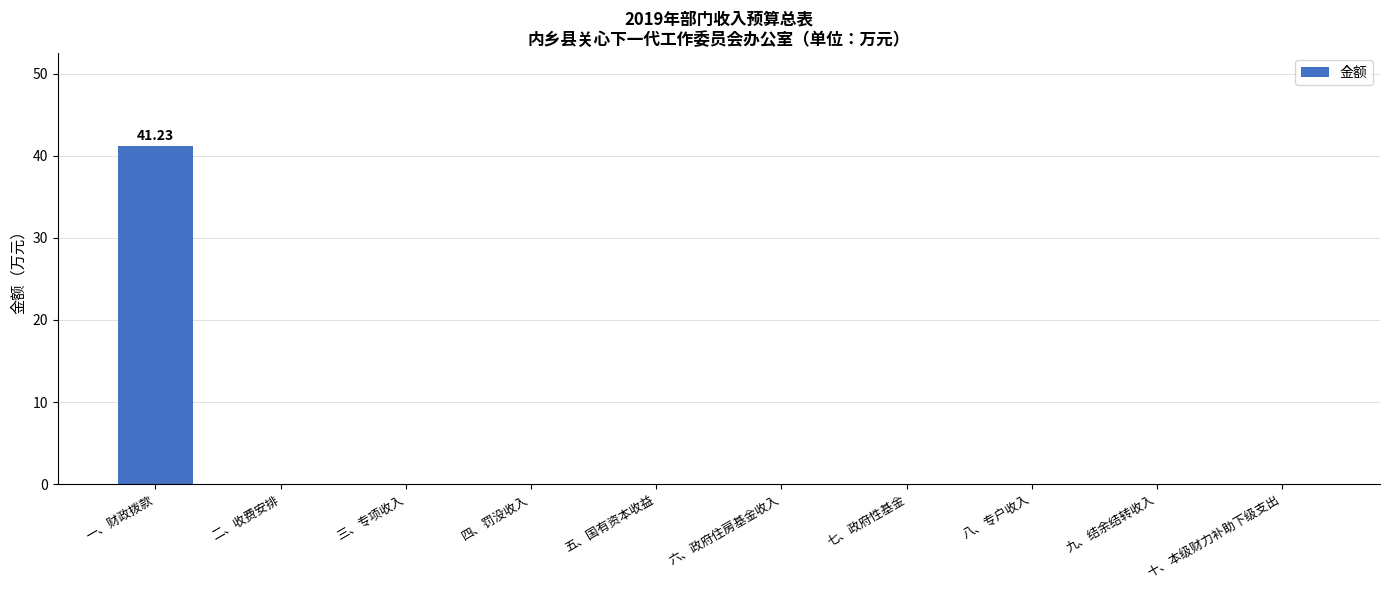

Which category has the highest value across all series?

一、财政拨款